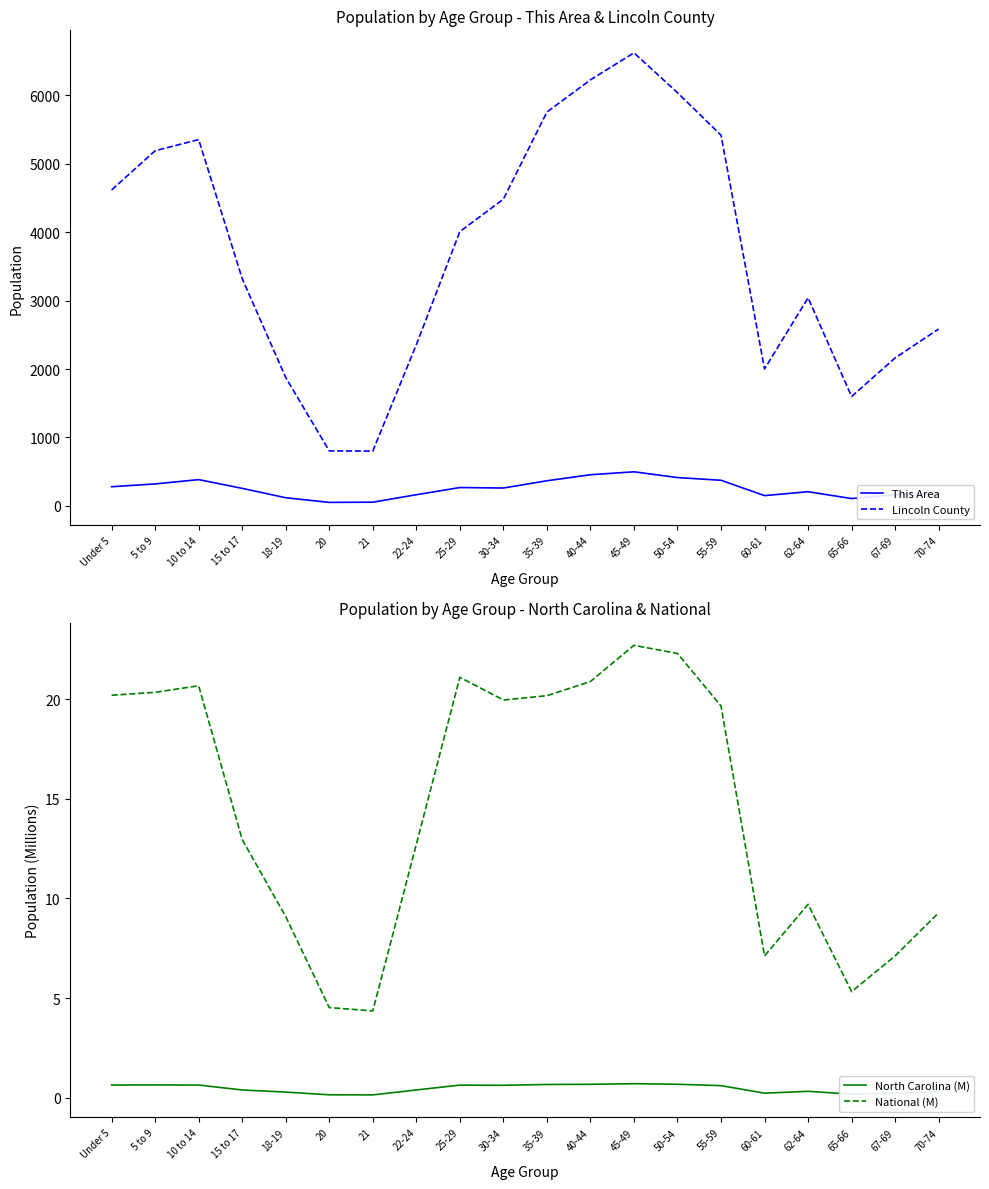

Is it true that National (M) equals 26.9 at 35-39?

False